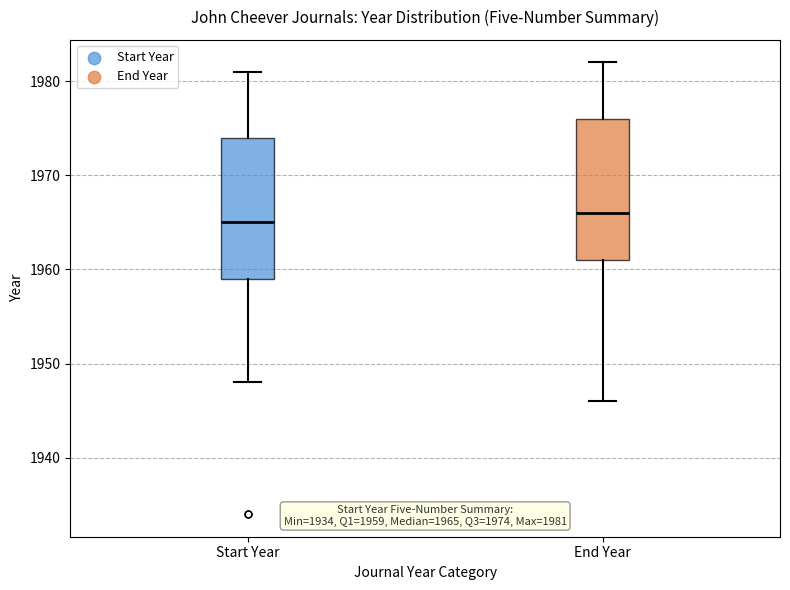

Which box has the lowest median line?

Start Year